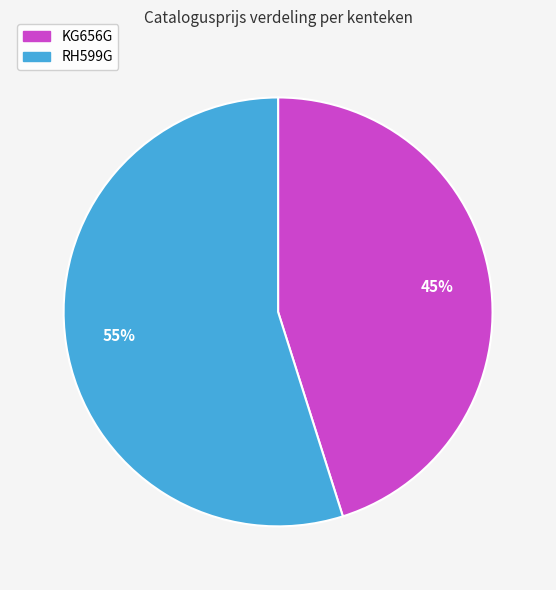

Which slice is the largest?

RH599G